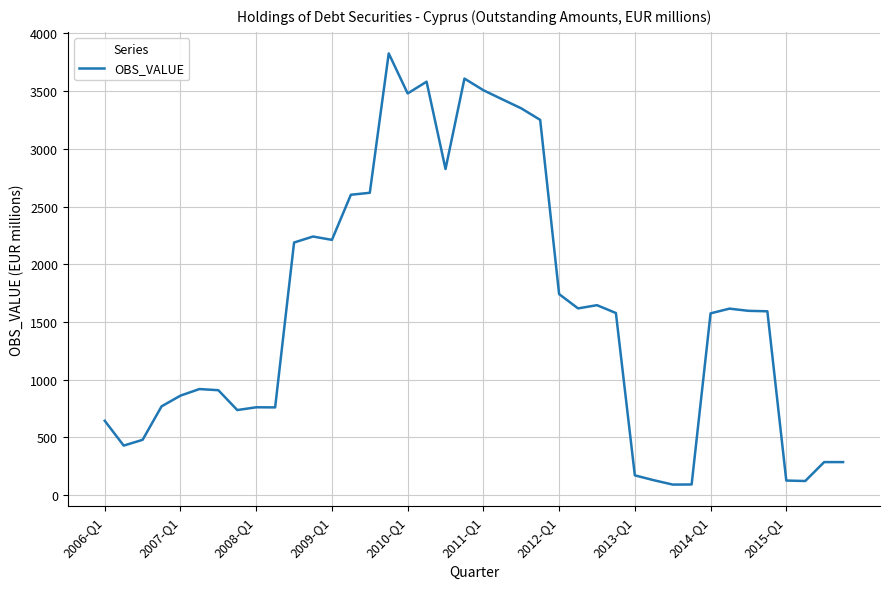

What is the difference between the maximum and minimum values?

3737